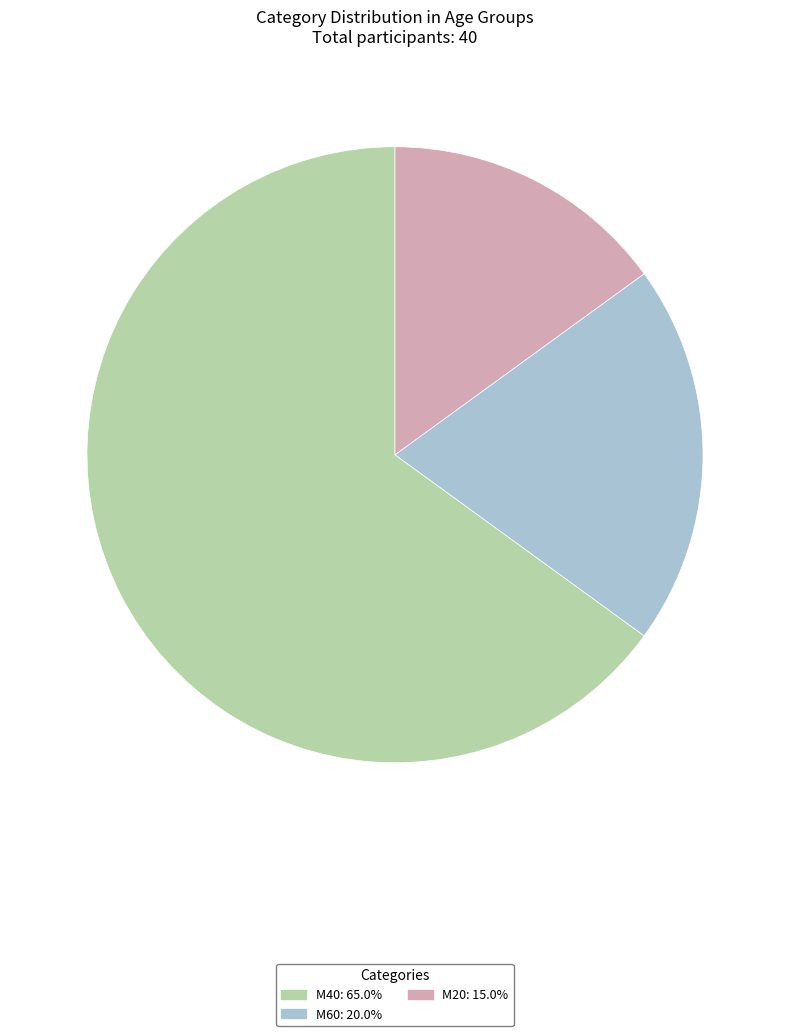

Which category has the biggest portion of the pie?

M40